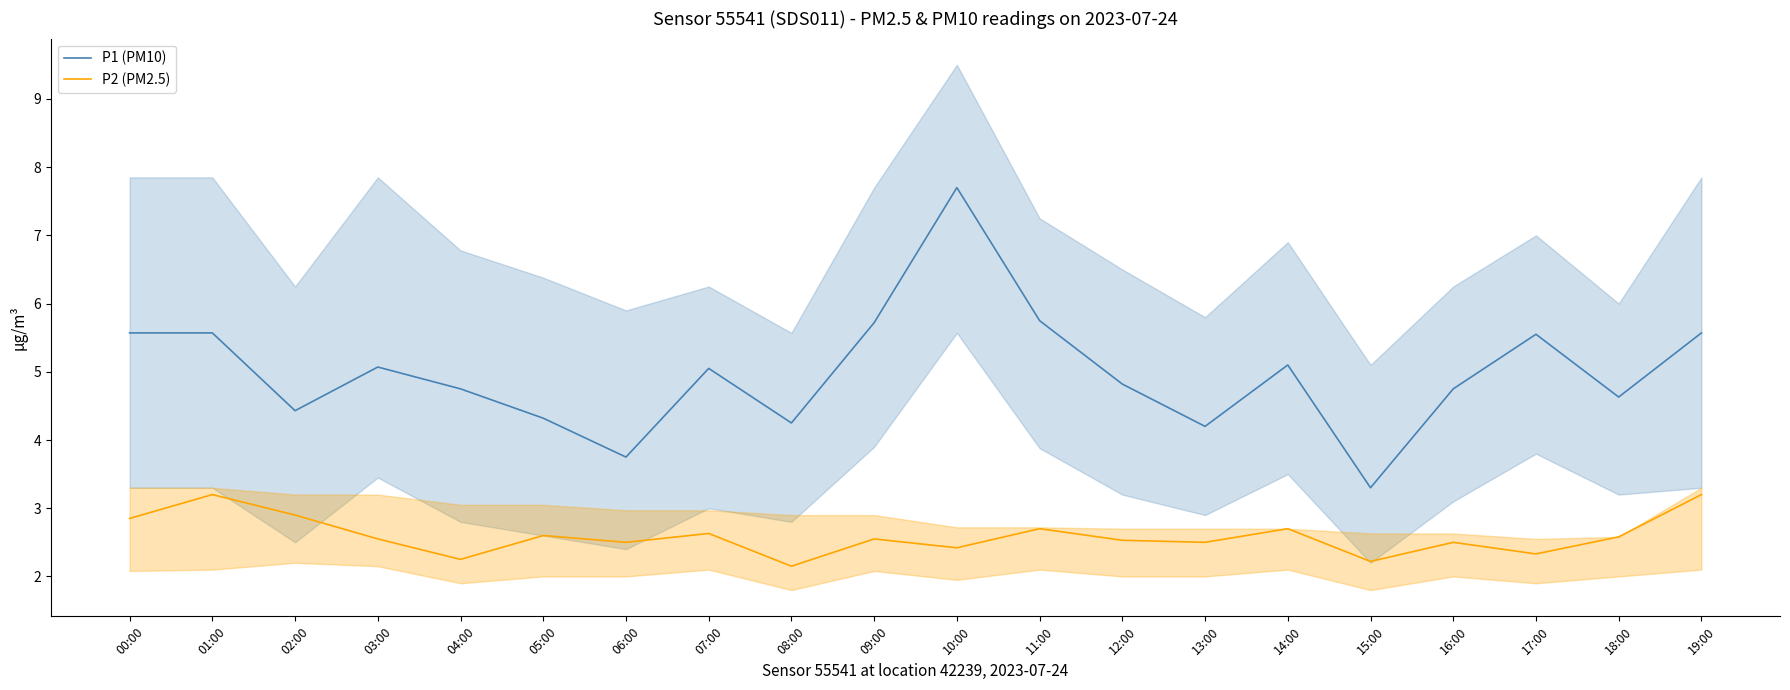

Which series has the largest total across all categories?

P1 (PM10)